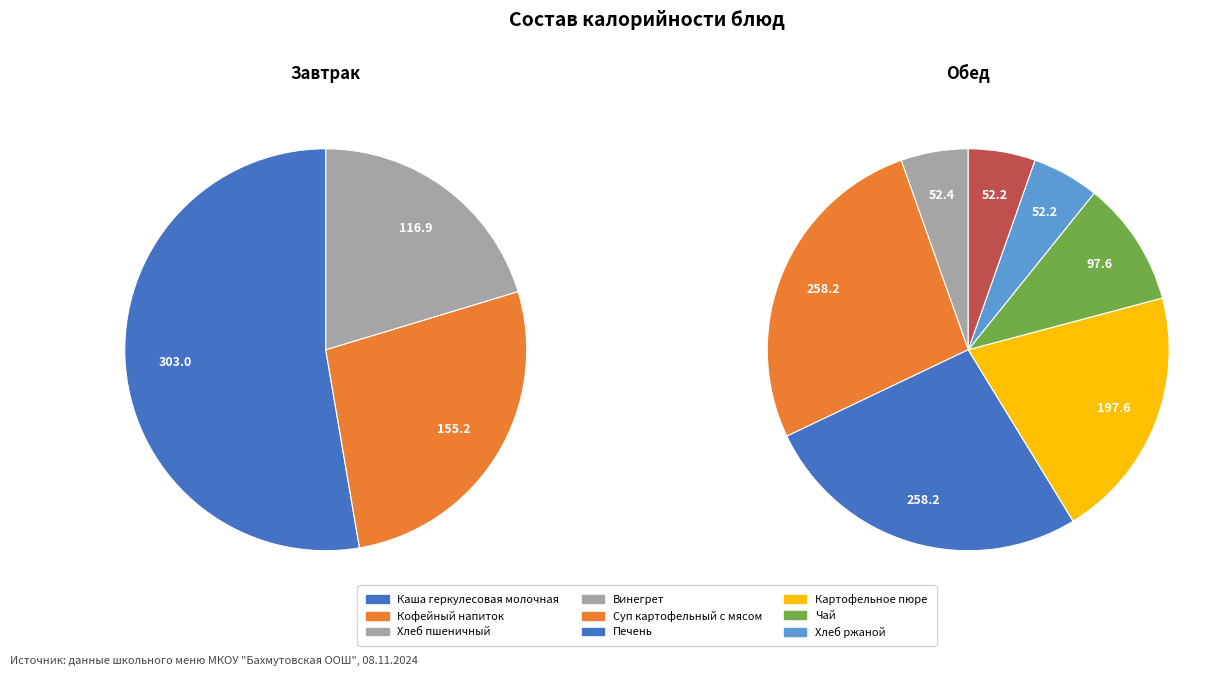

How many slices are in this pie chart?

10